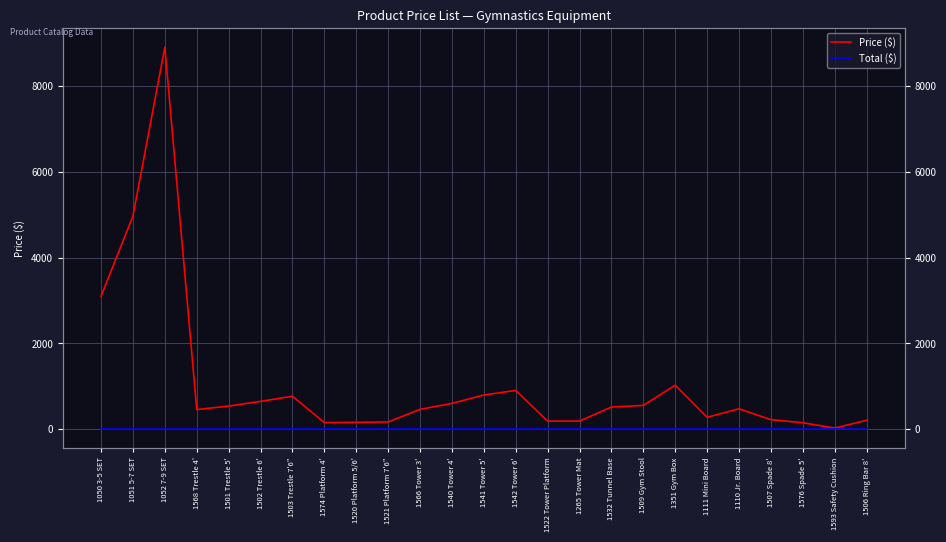

Where is the first local minimum for Price ($)?

1568 Trestle 4'